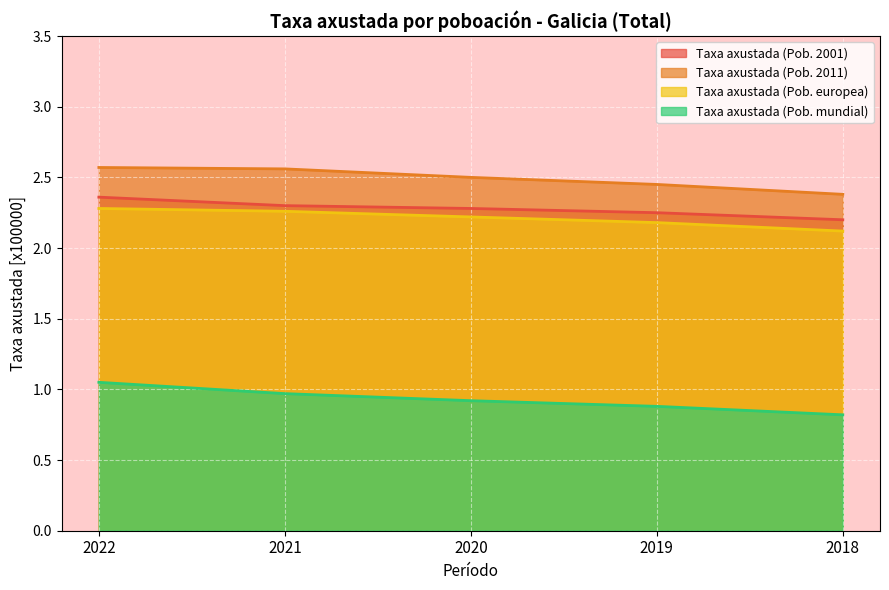

Is it true that Taxa axustada (Pob. 2011) equals 2.6 at 2022?

True